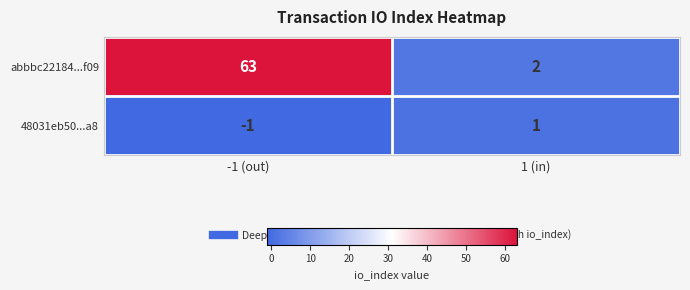

At which category does the chart reach its minimum across all series?

-1 (out)